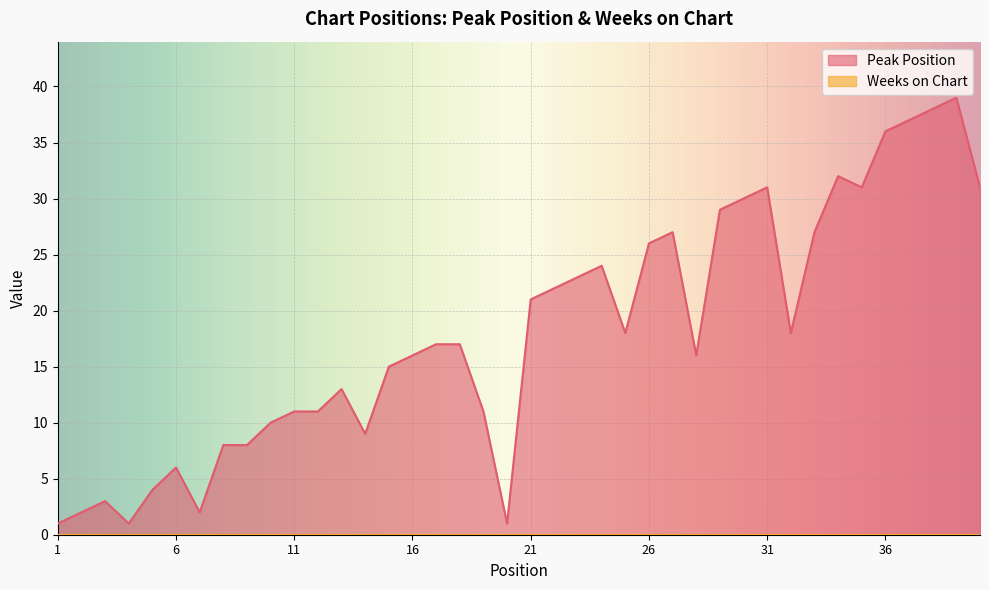

What is the difference between the maximum and minimum values?

38